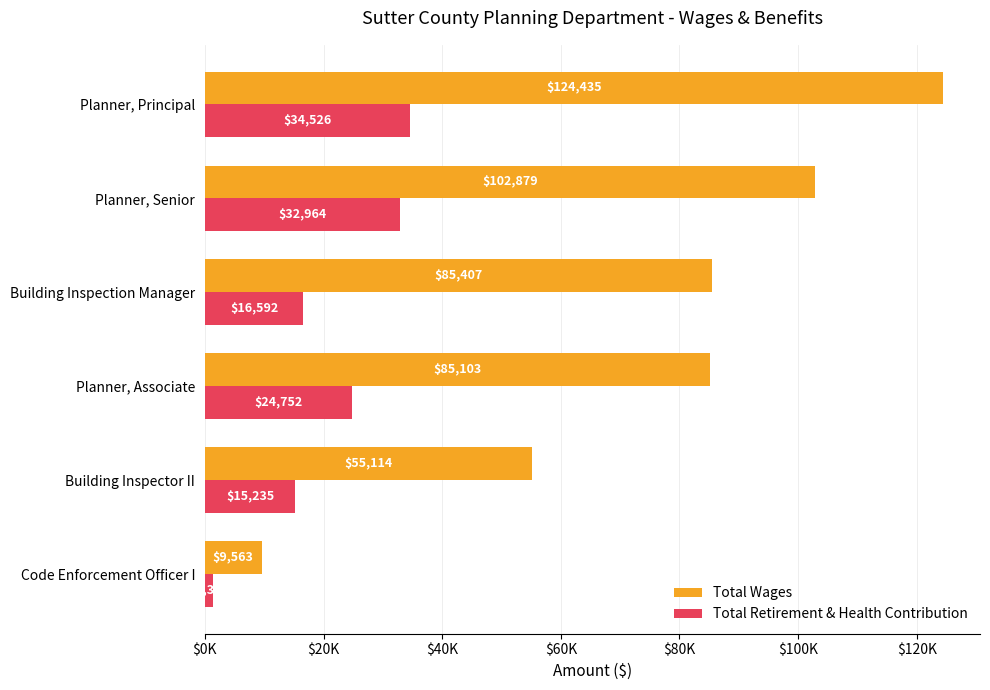

Which series has the largest total across all categories?

Total Wages